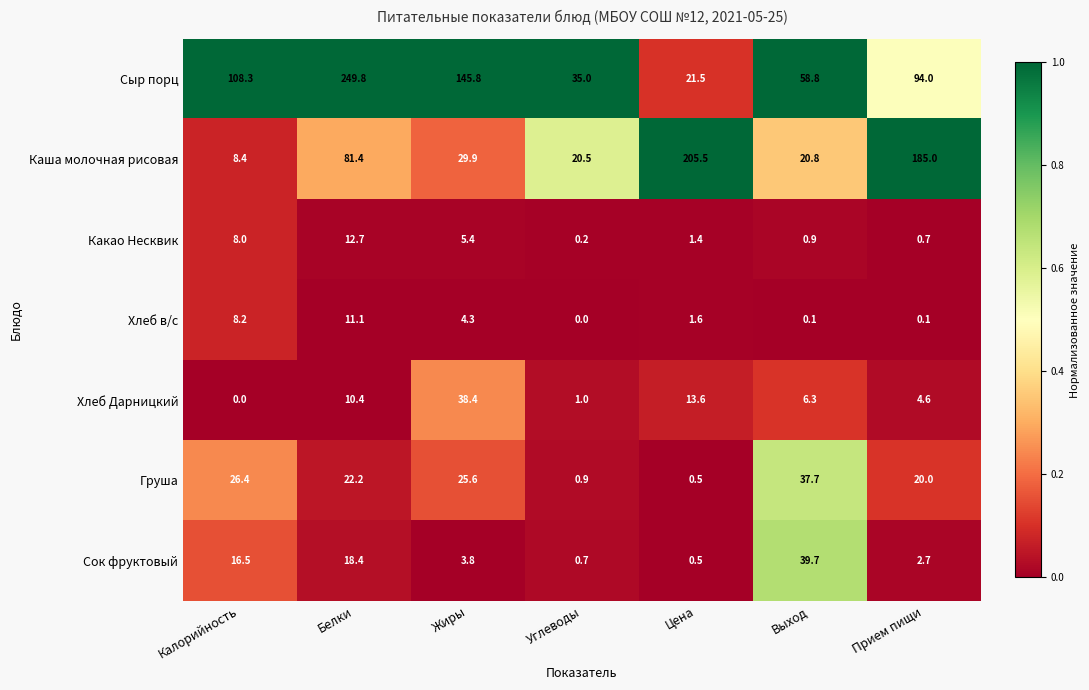

True or false: Сыр порц has a value of 333.4 at Белки.

False